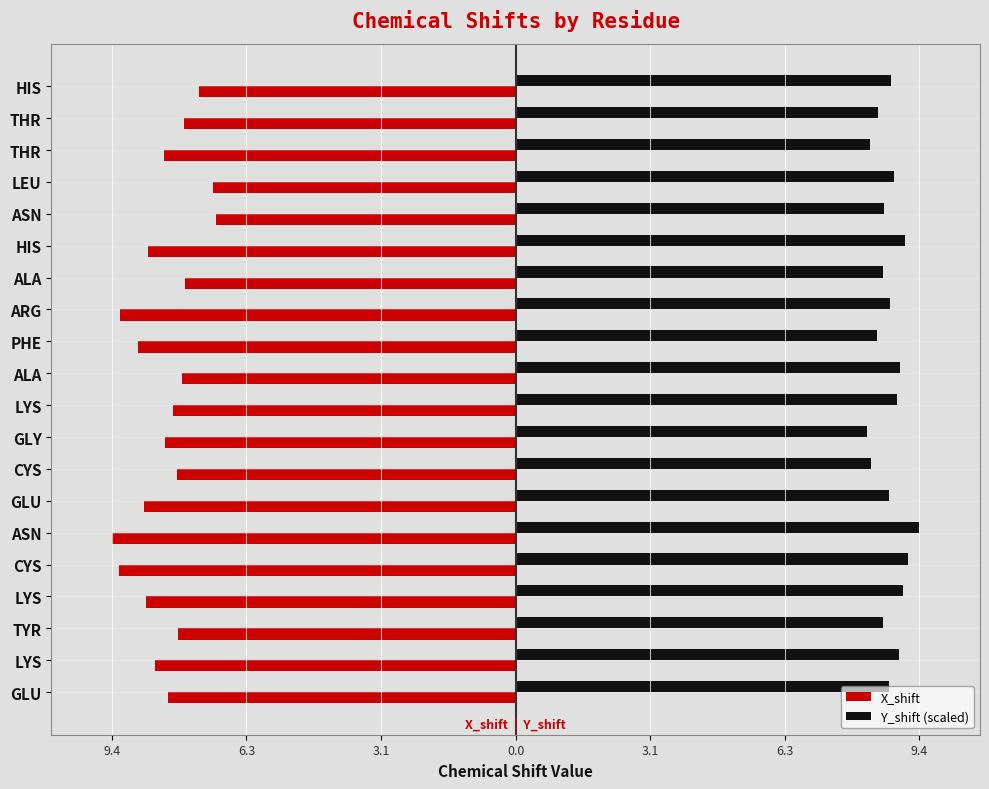

Which series has the largest range (max minus min)?

X_shift